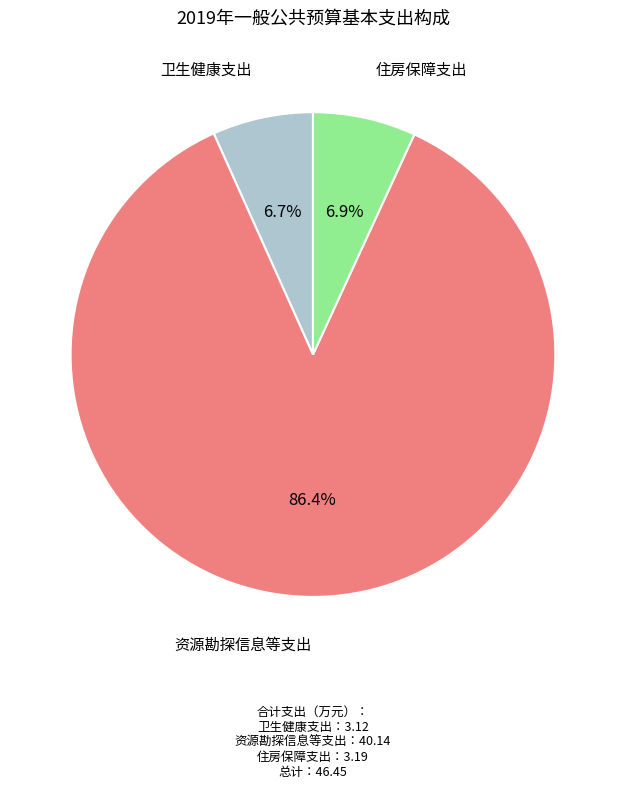

Does any single category account for the majority?

Yes